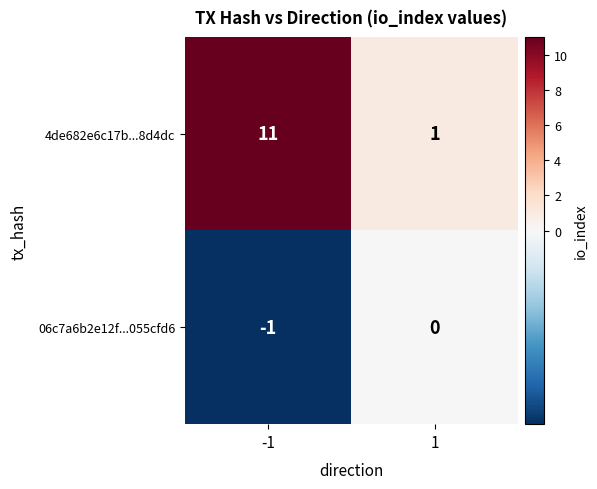

What is the spread (max minus min) of values at -1?

12